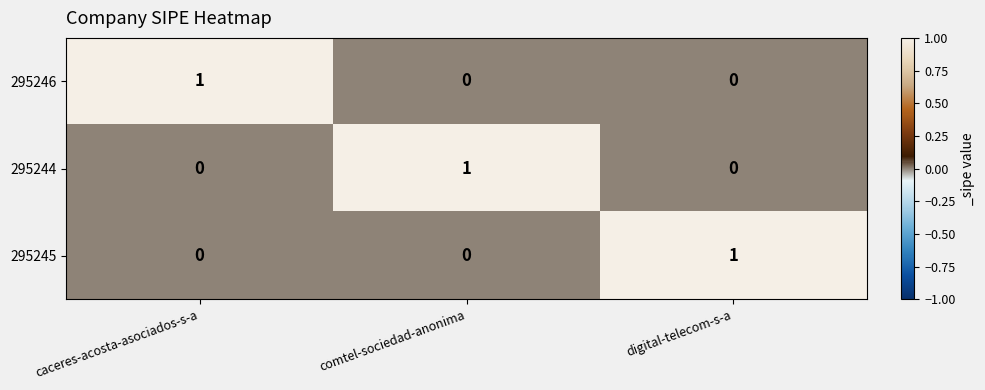

Reading right to left, what are all the values shown in this chart?

295246: 0	0	1
295244: 0	1	0
295245: 1	0	0